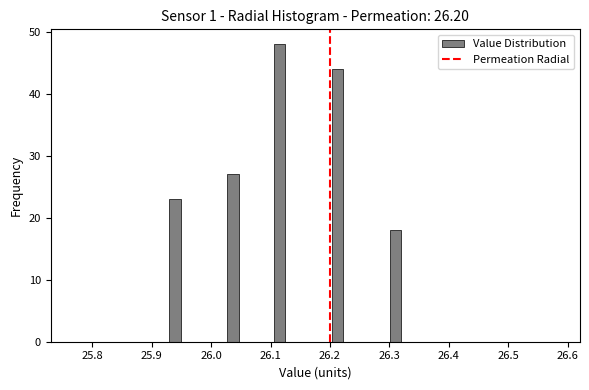

Read against the x-axis, roughly where is the centre of the tallest bar?

26.12